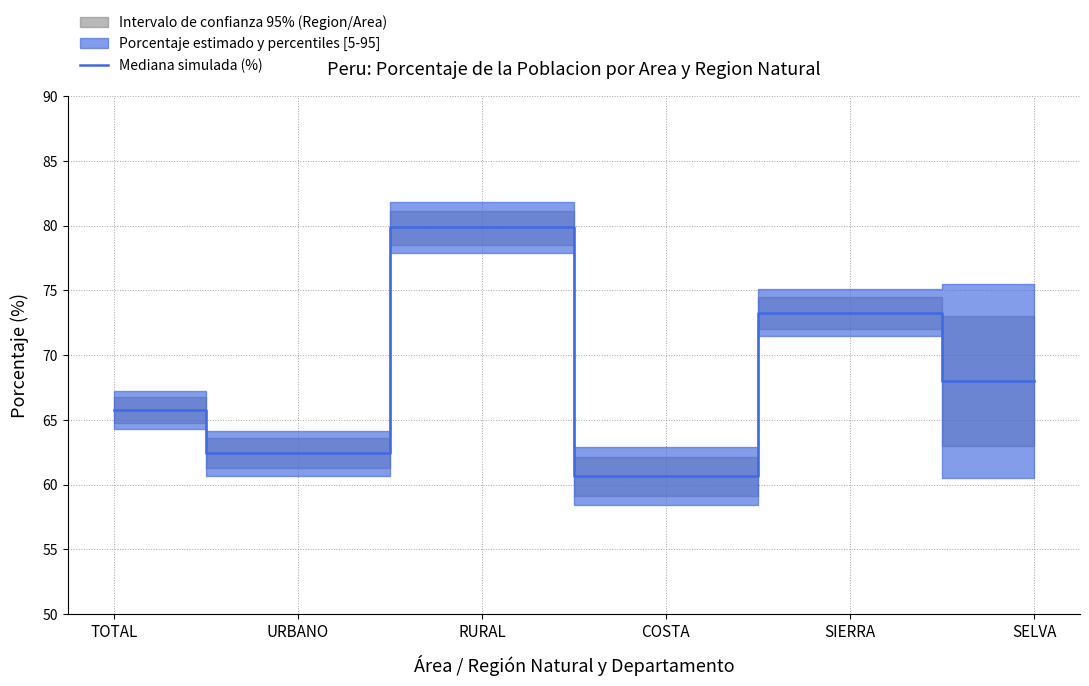

Between SIERRA and URBANO, which is larger?

SIERRA